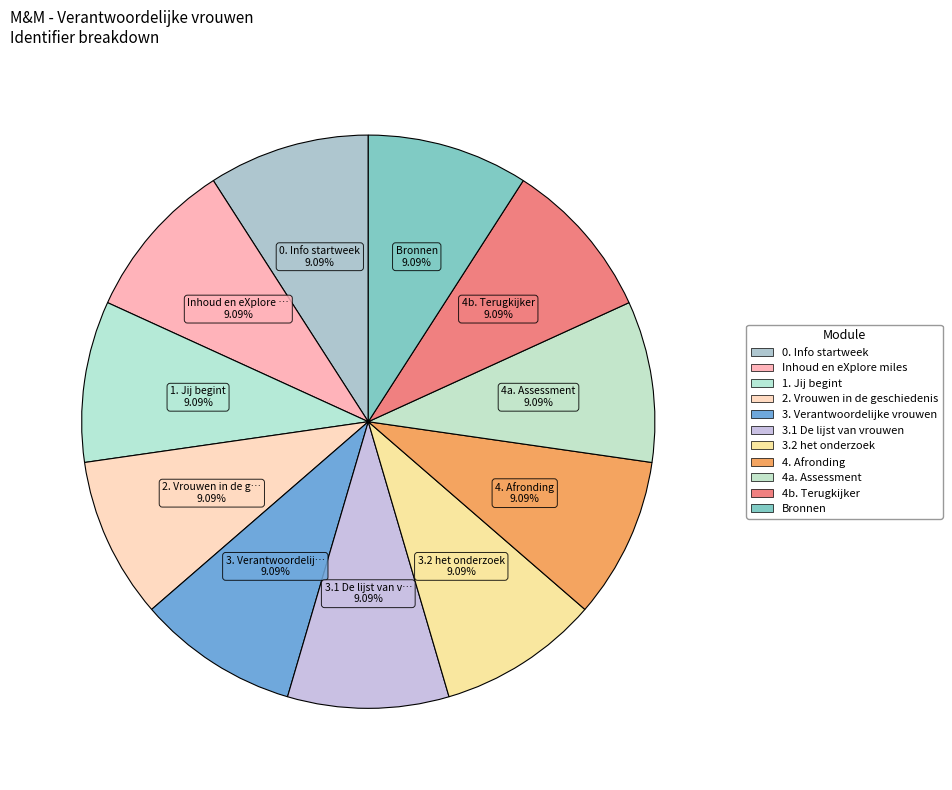

To the nearest percent, what is the combined percentage of 3.2 het onderzoek and 4. Afronding?

18%